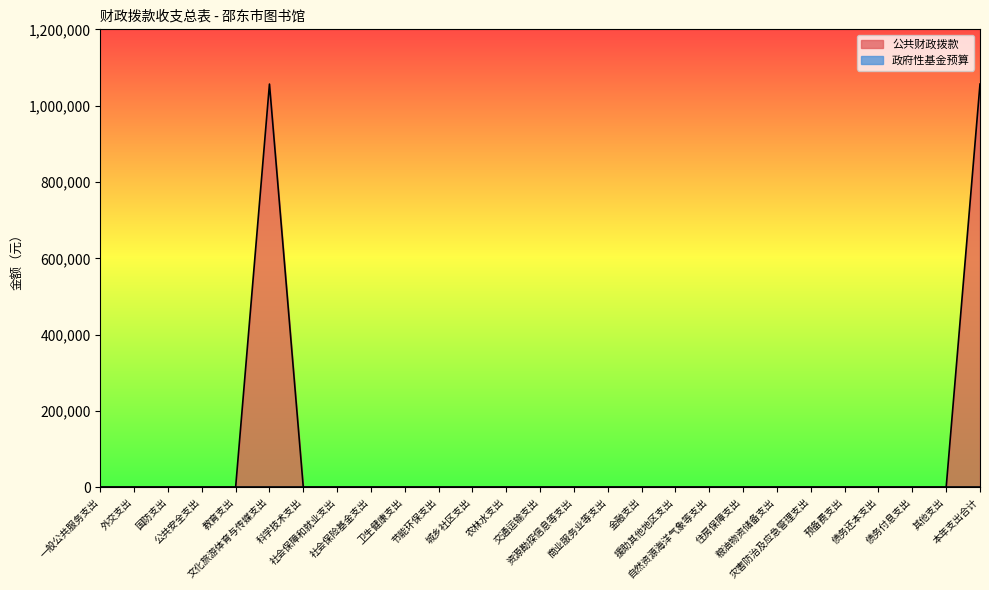

What is the label of the 10th point from the left?

卫生健康支出